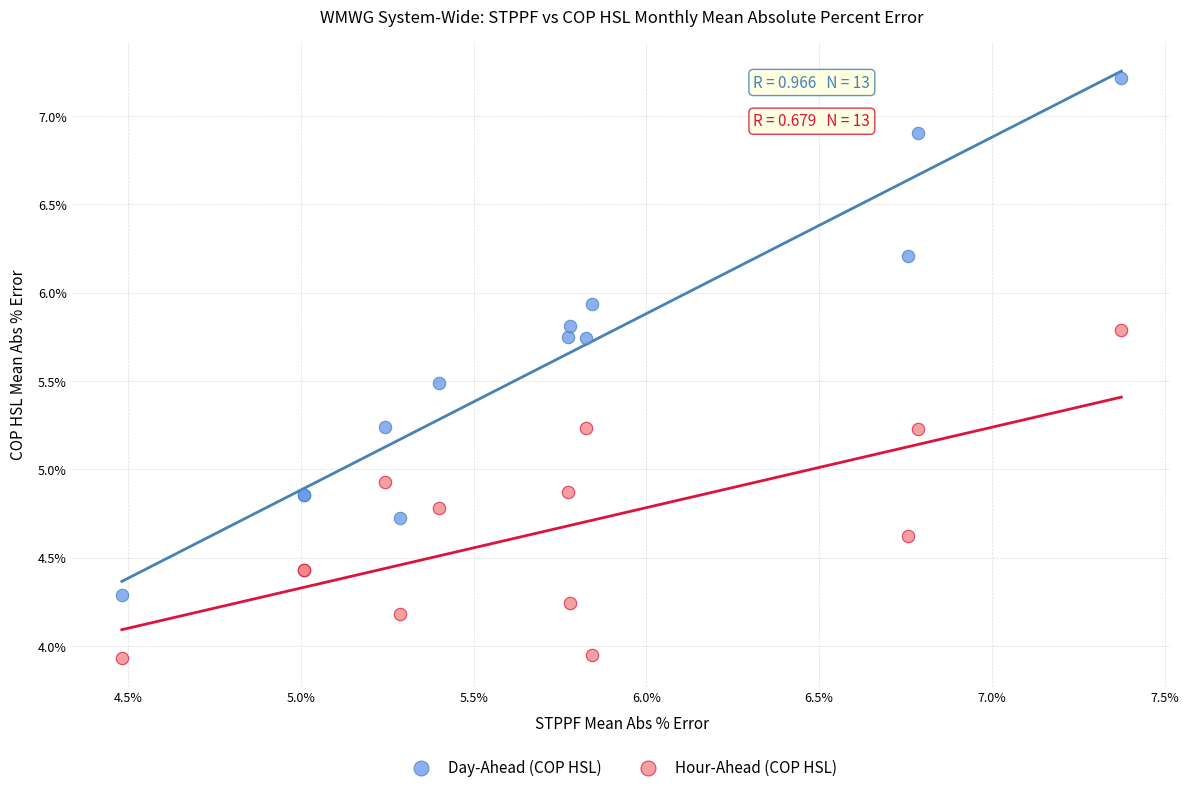

Which series reaches the maximum Y coordinate?

Day-Ahead (COP HSL)